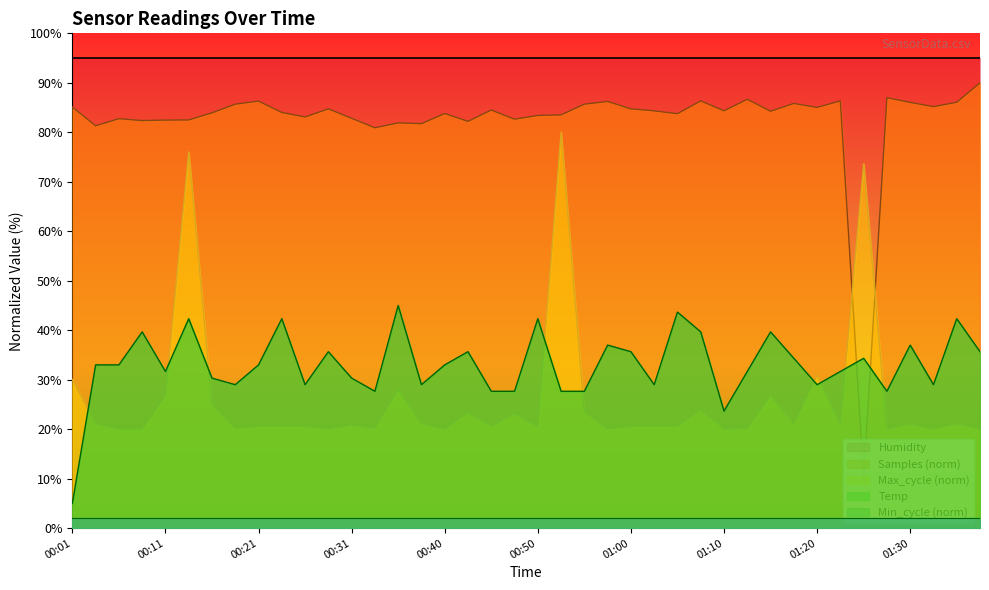

What is the greatest value displayed?

95.0